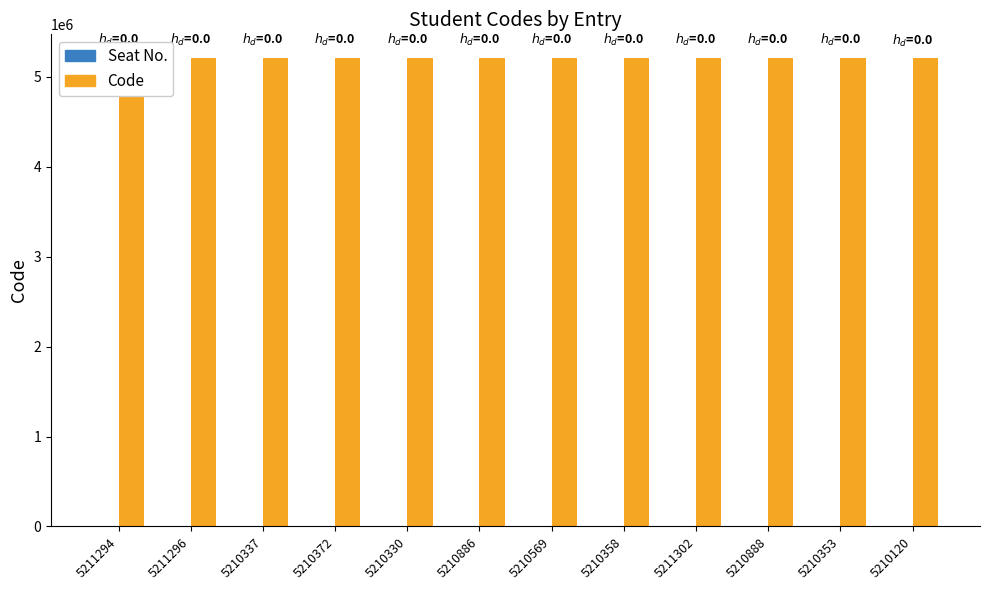

What is the sum of all values?

62528105